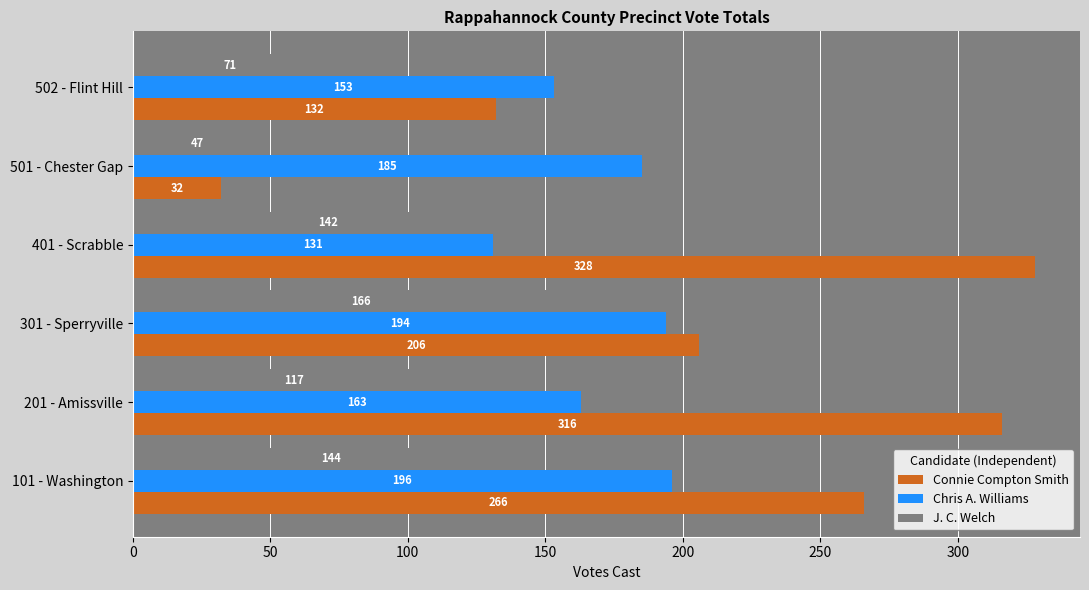

What is the difference between the highest and lowest values at 101 - Washington?

122